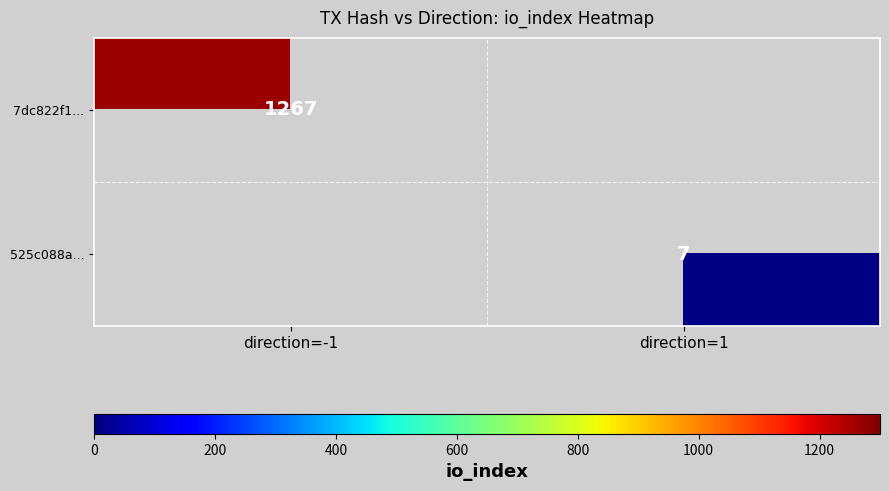

At which category does the chart reach its peak across all series?

direction=-1